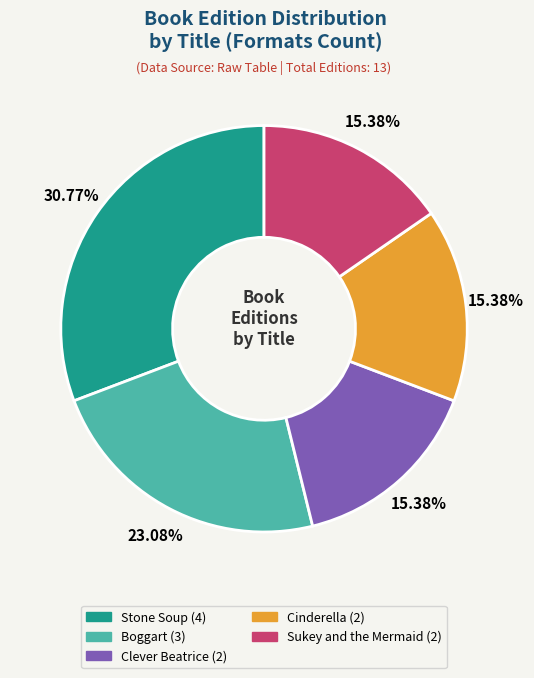

What is the ratio of the value at Sukey and the Mermaid to the value at Boggart?

0.7